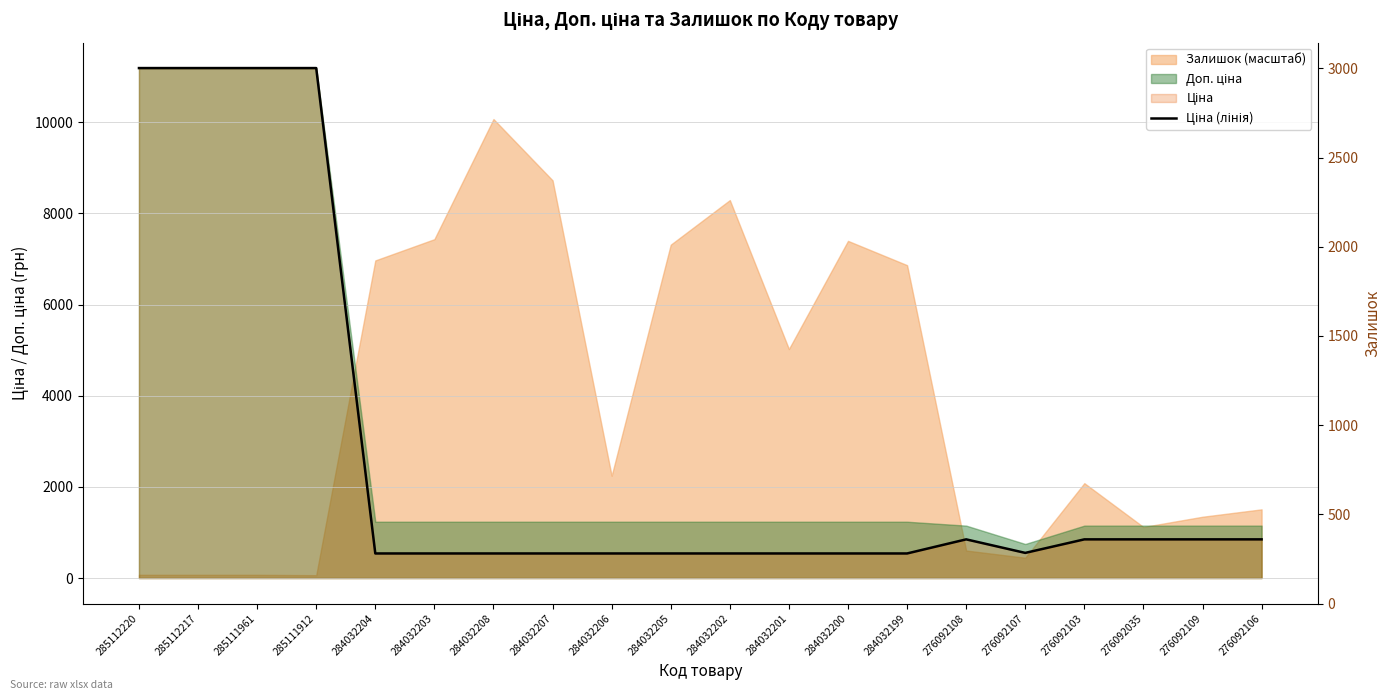

How many interior local valleys (lower than both neighbors) does the data have?

1